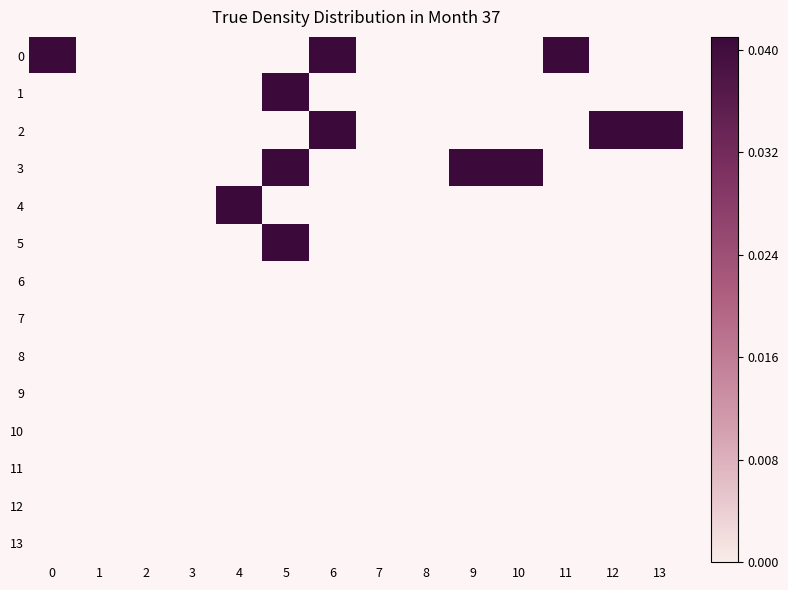

Which series has the largest total across all categories?

row_0